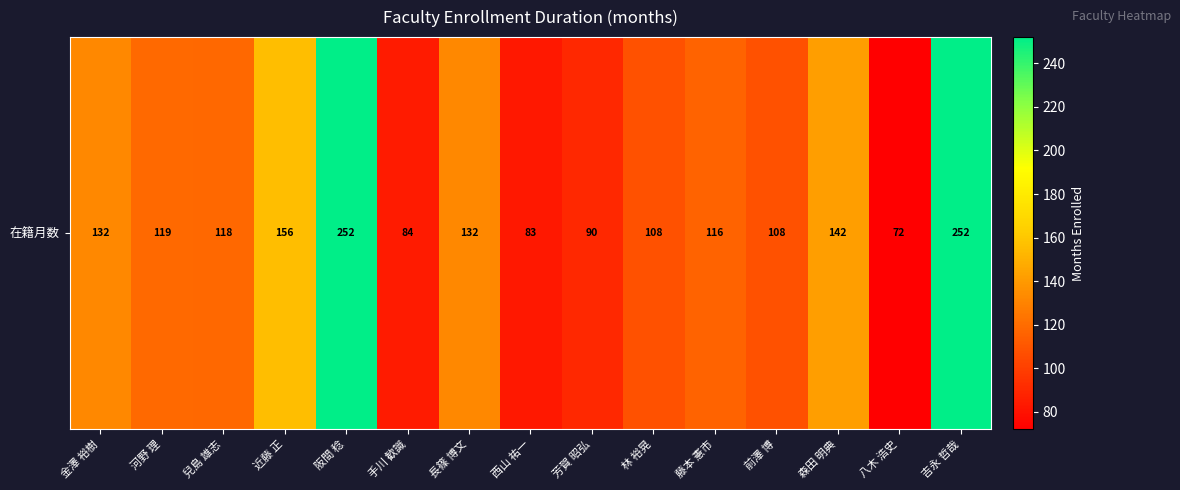

Rank the categories by value from highest to lowest.

阪間 稔, 吉永 哲哉, 近藤 正, 森田 明典, 金澤 裕樹, 長篠 博文, 河野 理, 兒島 雄志, 藤本 憲市, 林 裕晃, 前澤 博, 芳賀 昭弘, 手川 歓識, 西山 祐一, 八木 浩史